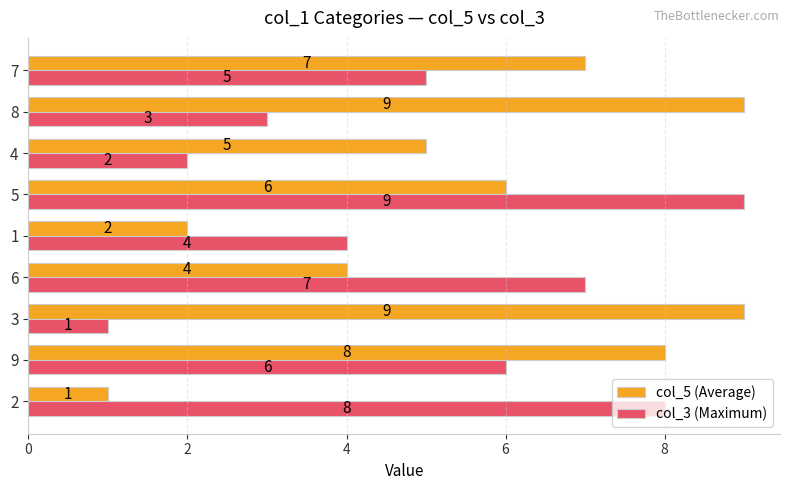

The value of col_3 (Maximum) at 6 is 7. True or false?

True